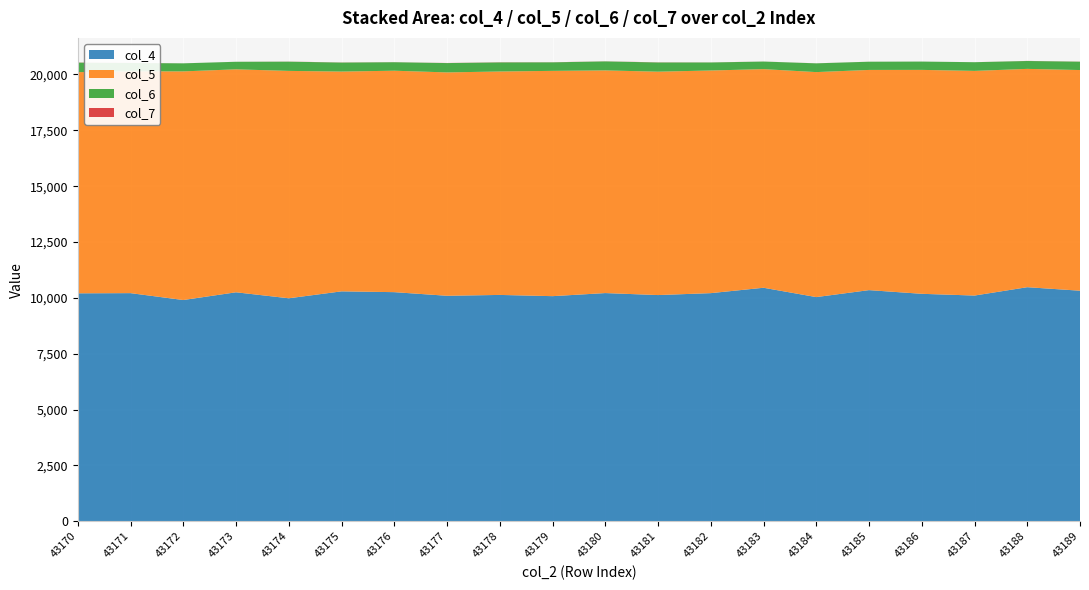

The value of col_4 at 43184 is 6704. True or false?

False